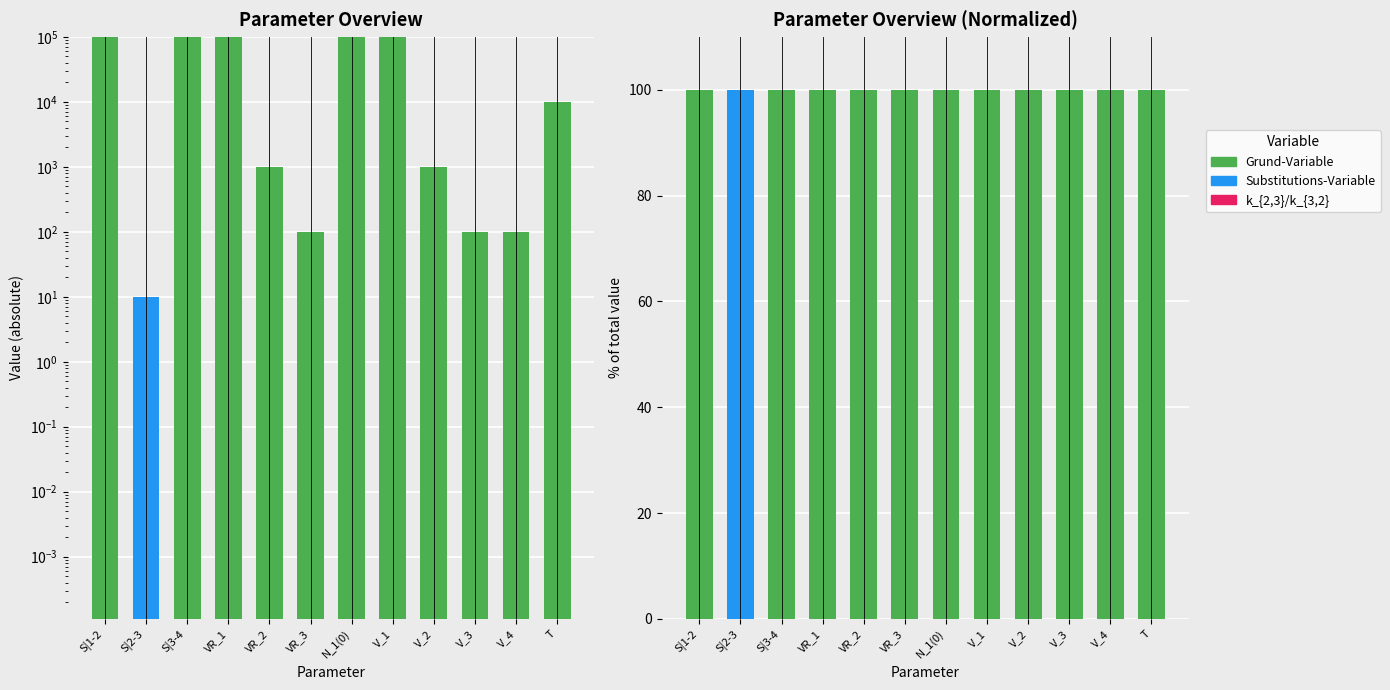

Is it true that k_{2,3}/k_{3,2} equals 0.0 at V_4?

True